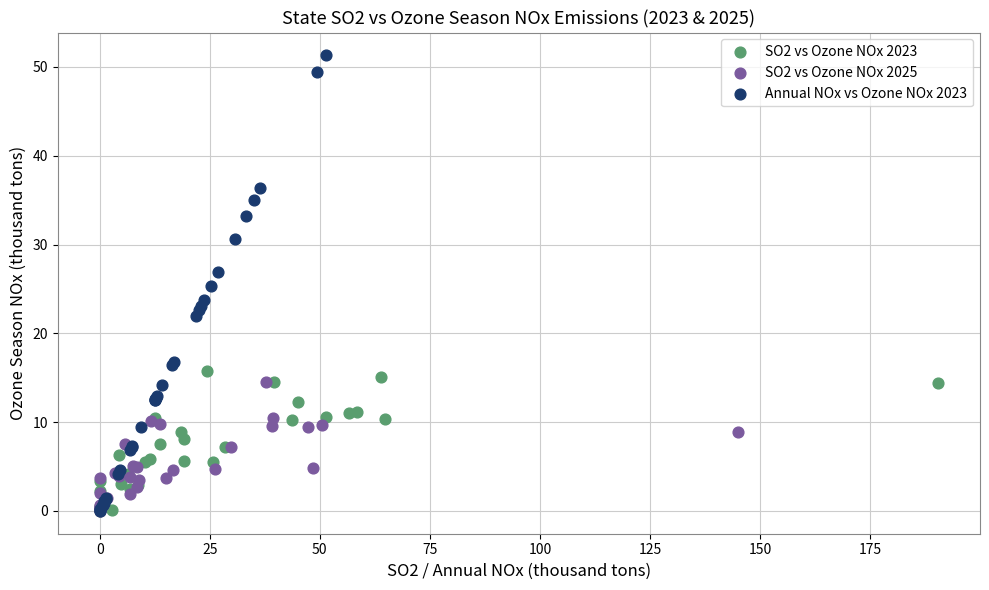

Which series contains the highest Y value?

Annual NOx vs Ozone NOx 2023